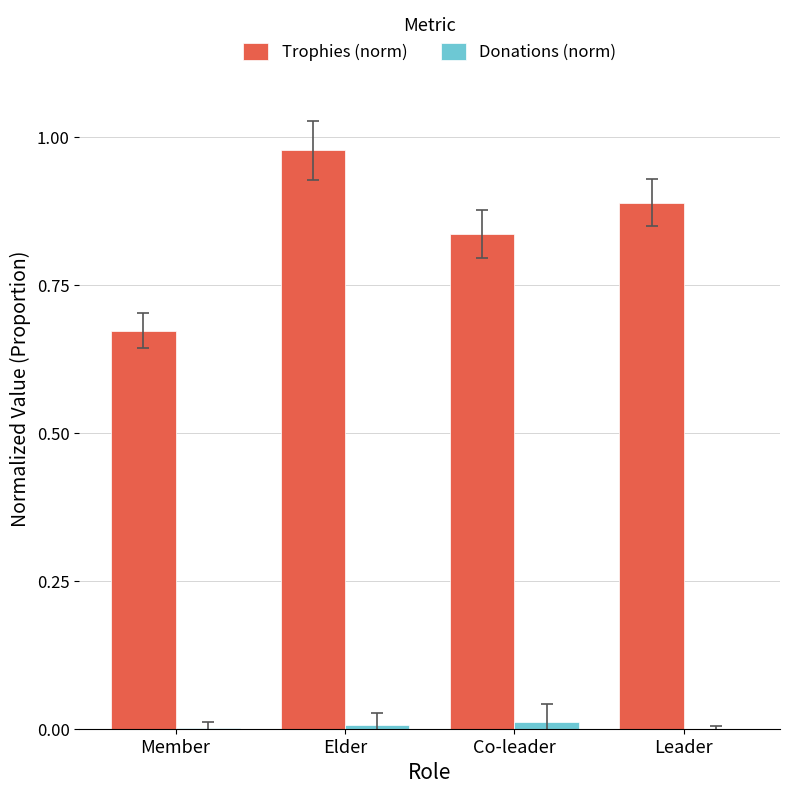

Where is Trophies (norm) nearest to the value 0?

Member